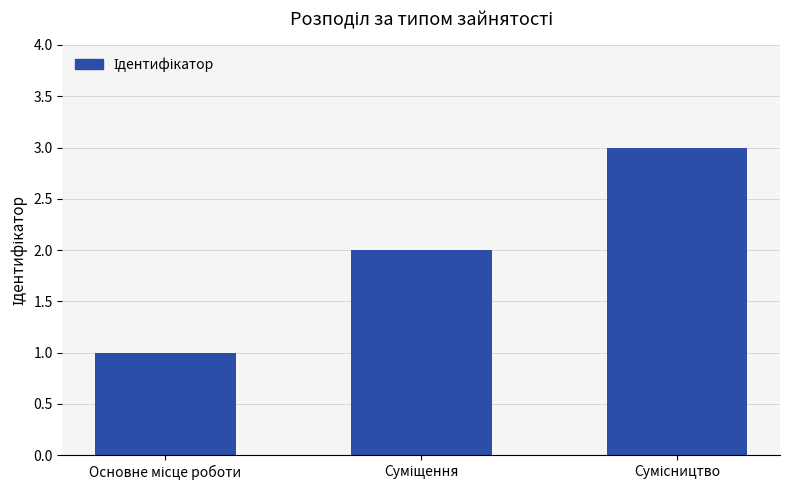

What is the sum of all values?

6